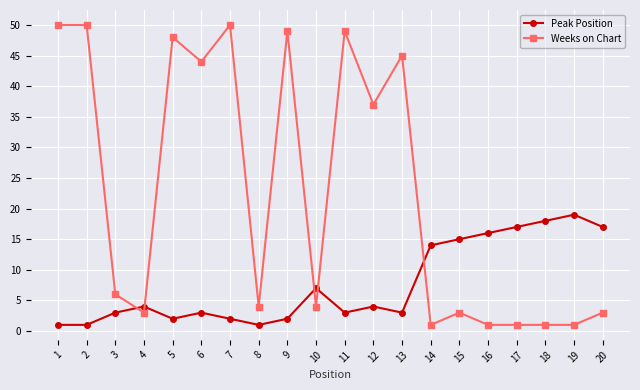

True or false: Peak Position has more than 0 interior local peaks.

True